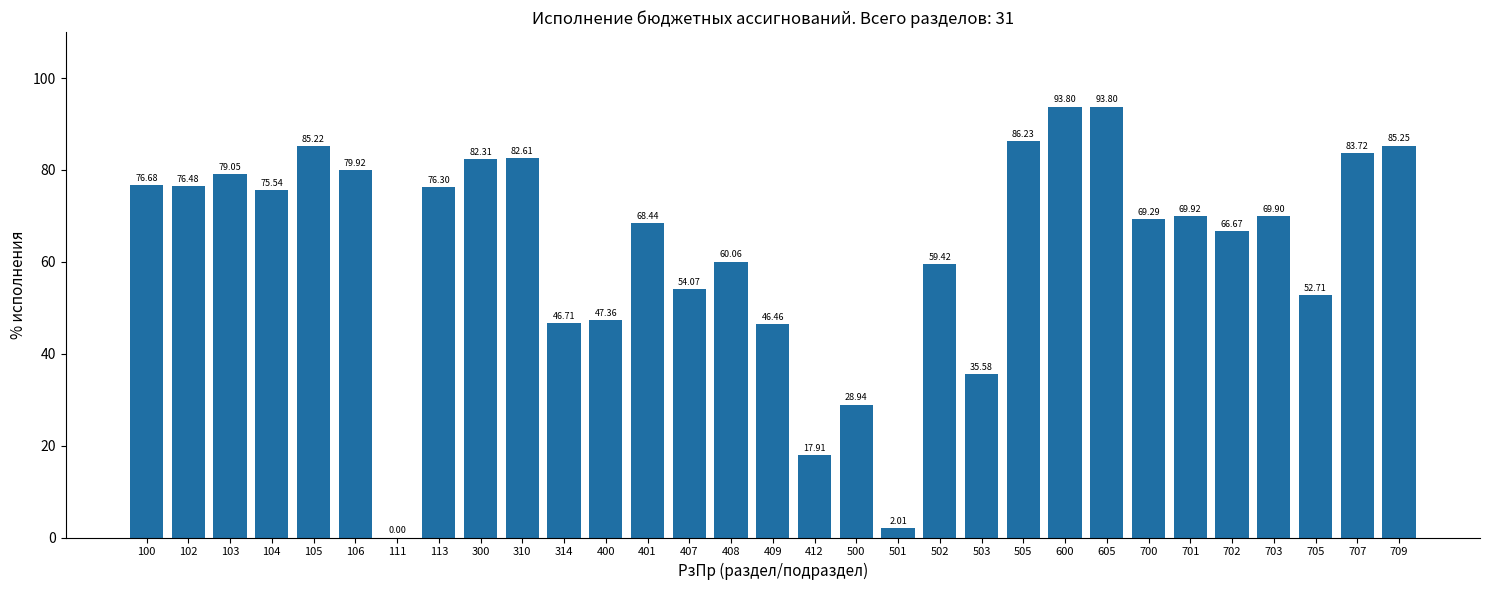

Which has a higher value, 709 or 600?

600